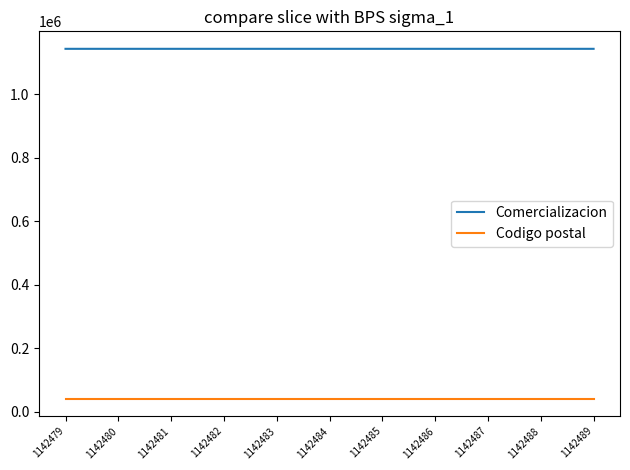

True or false: Comercializacion and Codigo postal intersect in this chart.

False